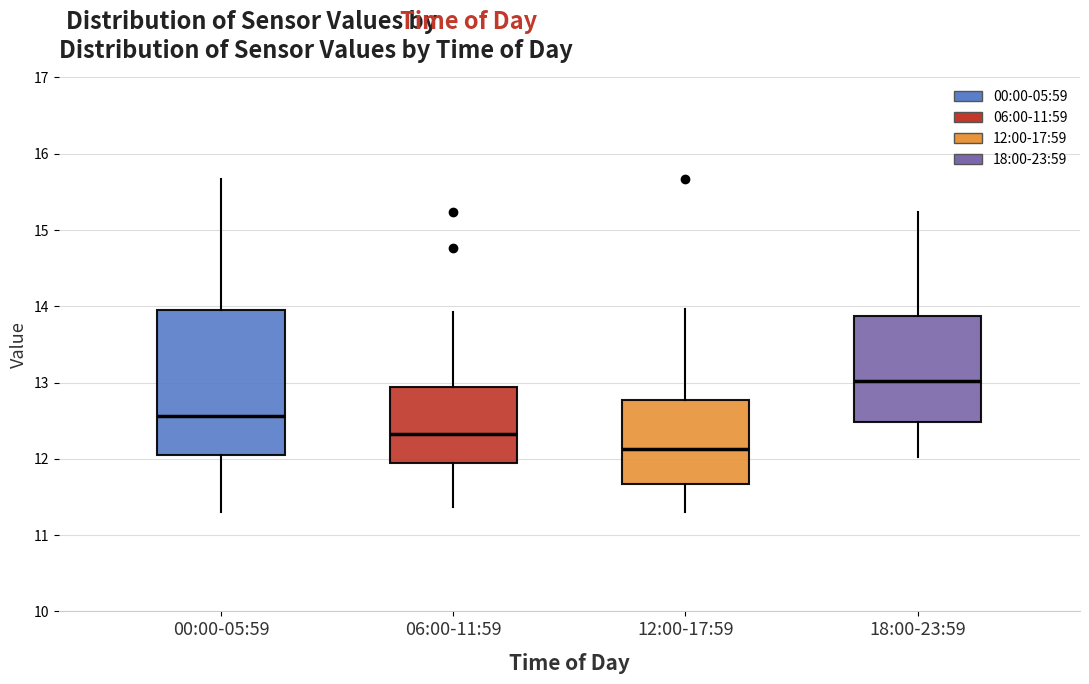

Reading left to right, read every box against the y-axis: the position of its median line, the range the box covers, and the ends of its whiskers. The values are not printed on the chart, so give them approximately, as read against the axis.

00:00-05:59: median 12.6, box 12.1 to 13.9, whiskers 11.3 to 15.7
06:00-11:59: median 12.3, box 12.0 to 12.9, whiskers 11.4 to 13.9
12:00-17:59: median 12.1, box 11.7 to 12.8, whiskers 11.3 to 14.0
18:00-23:59: median 13.0, box 12.5 to 13.9, whiskers 12.0 to 15.2